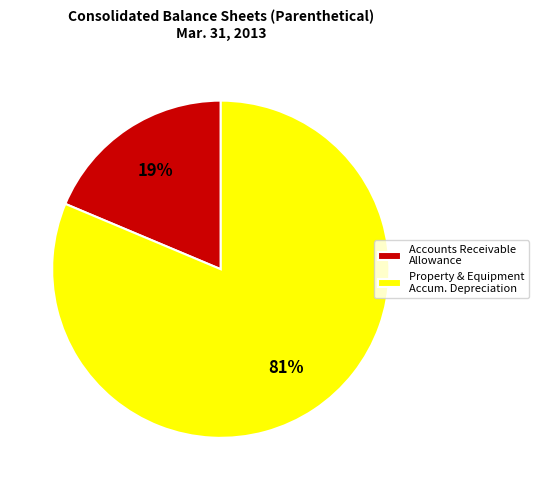

Which has a higher value, Accounts Receivable Allowance or Property & Equipment Accum. Depreciation?

Property & Equipment Accum. Depreciation